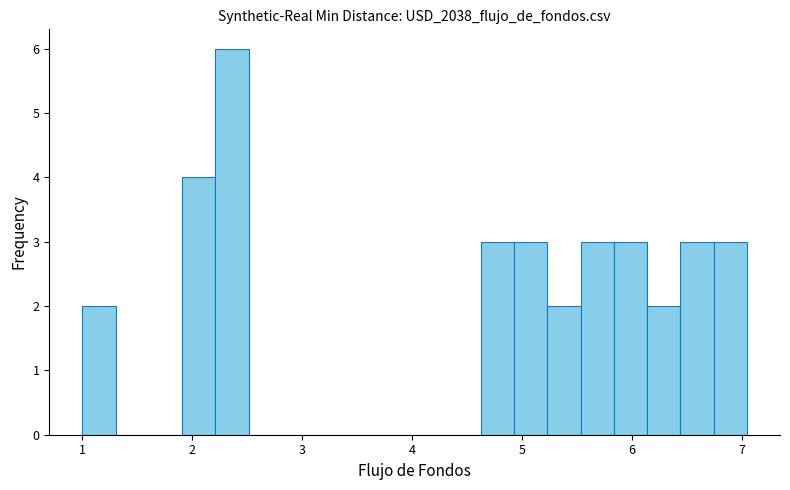

Around what value on the x-axis is the tallest bar? Give the approximate position of its centre, as read against the axis.

2.4